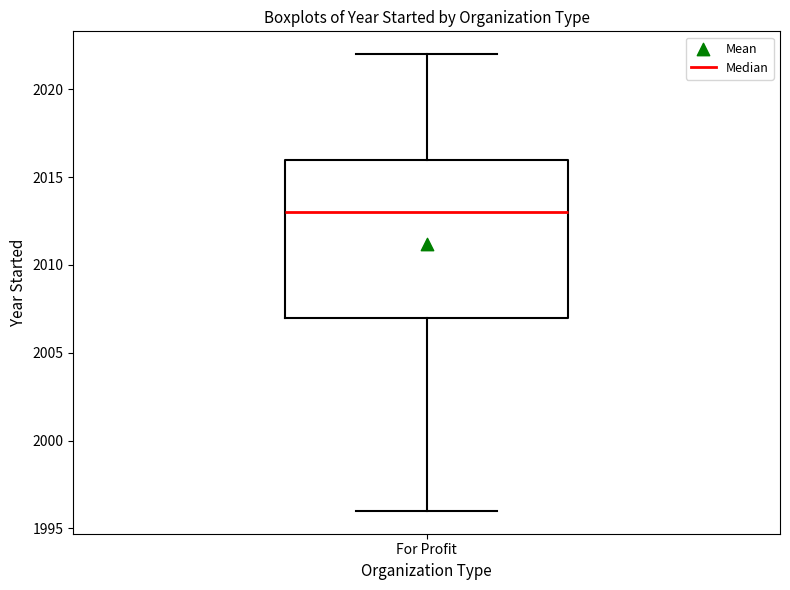

Where does the upper whisker of the box for For Profit end on the y-axis? The values are not printed on the chart, so give them approximately, as read against the axis.

2022